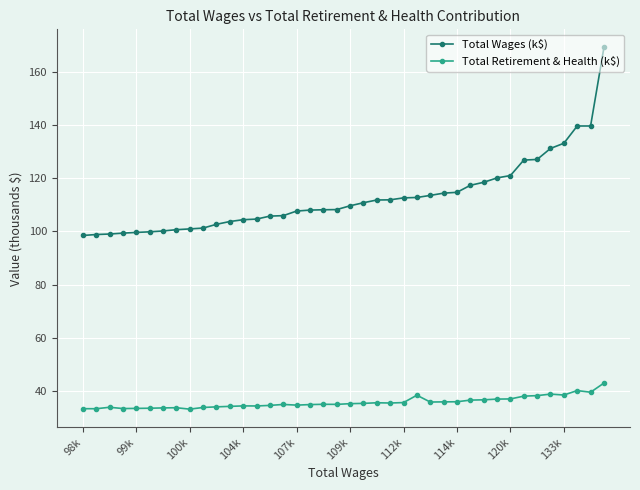

Which series has the widest spread of values?

Total Wages (k$)